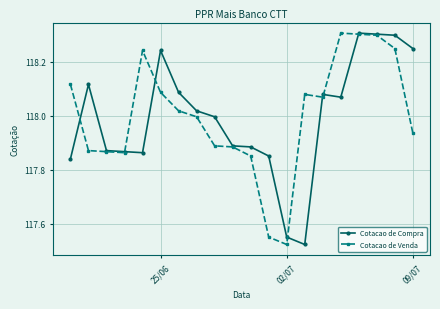

What are all the series names shown in the legend?

Cotacao de Compra, Cotacao de Venda